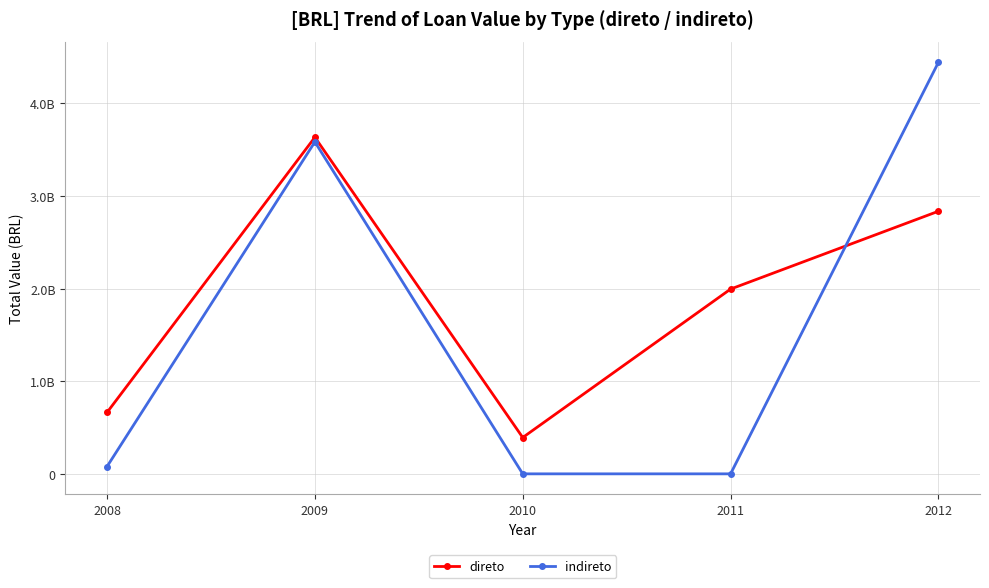

At which category does direto reach its first local valley?

2010